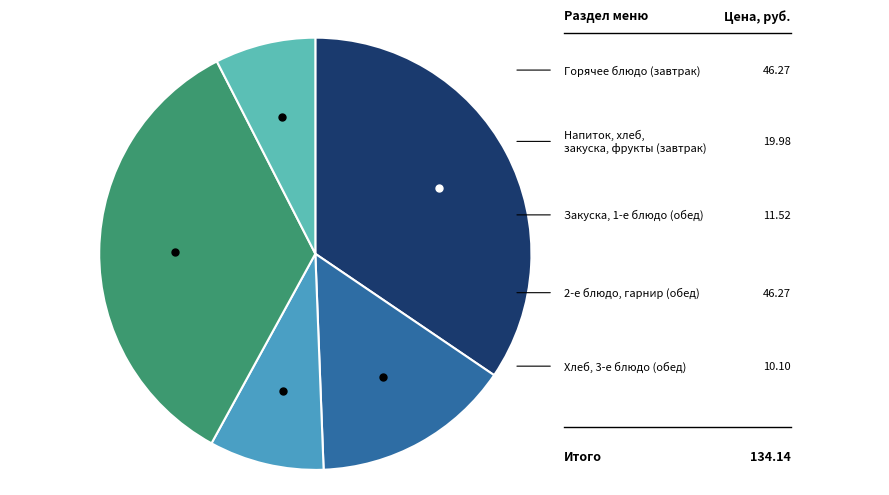

Does any single category account for the majority?

No